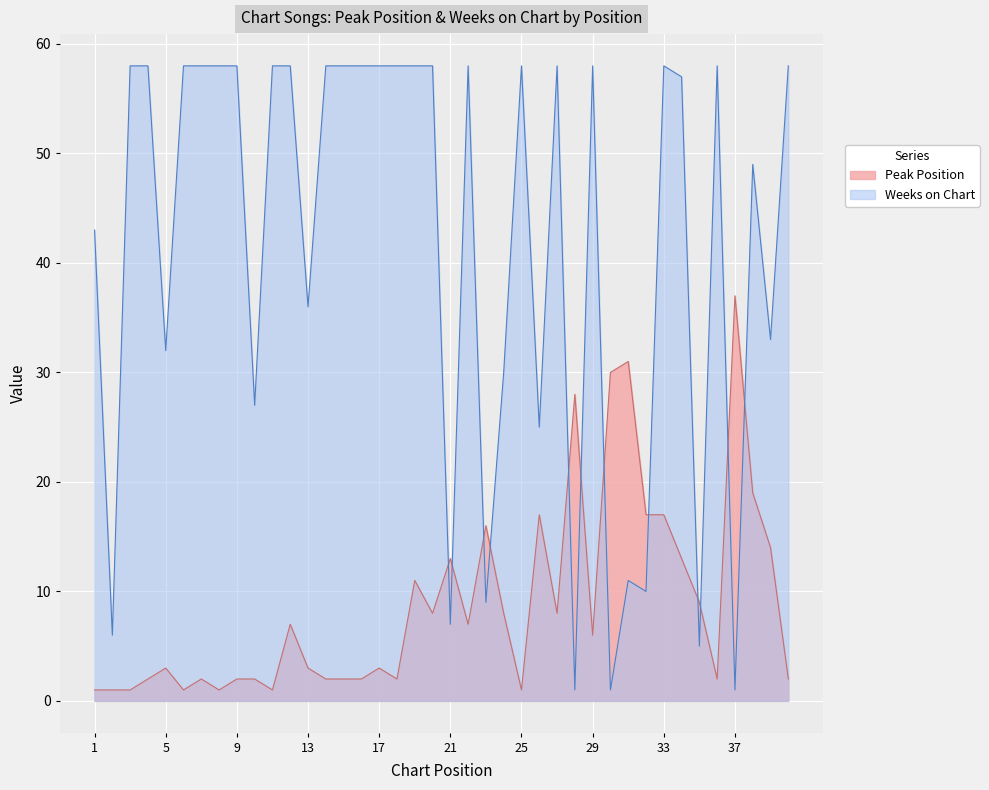

Reading left to right, what are all the values shown in this chart?

Peak Position: 1=1	2=1	3=1	4=2	5=3	6=1	7=2	8=1	9=2	10=2	11=1	12=7	13=3	14=2	15=2	16=2	17=3	18=2	19=11	20=8	21=13	22=7	23=16	24=8	25=1	26=17	27=8	28=28	29=6	30=30	31=31	32=17	33=17	34=13	35=9	36=2	37=37	38=19	39=14	40=2
Weeks on Chart: 1=43	2=6	3=58	4=58	5=32	6=58	7=58	8=58	9=58	10=27	11=58	12=58	13=36	14=58	15=58	16=58	17=58	18=58	19=58	20=58	21=7	22=58	23=9	24=30	25=58	26=25	27=58	28=1	29=58	30=1	31=11	32=10	33=58	34=57	35=5	36=58	37=1	38=49	39=33	40=58